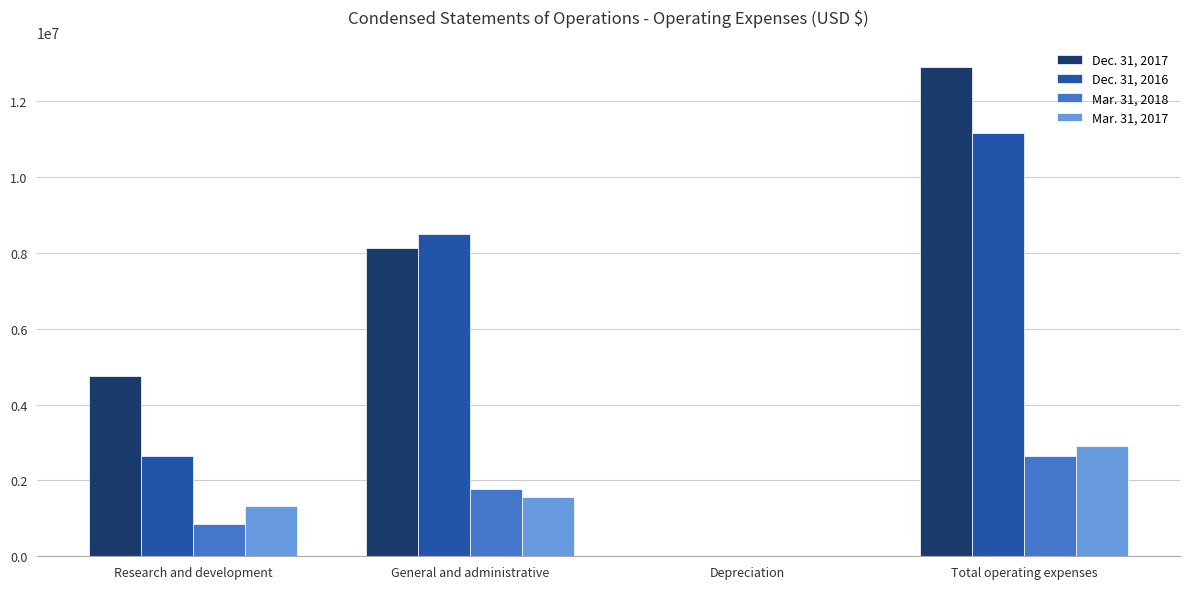

What is the difference between the Mar. 31, 2017 values at Research and development and Total operating expenses?

1560410